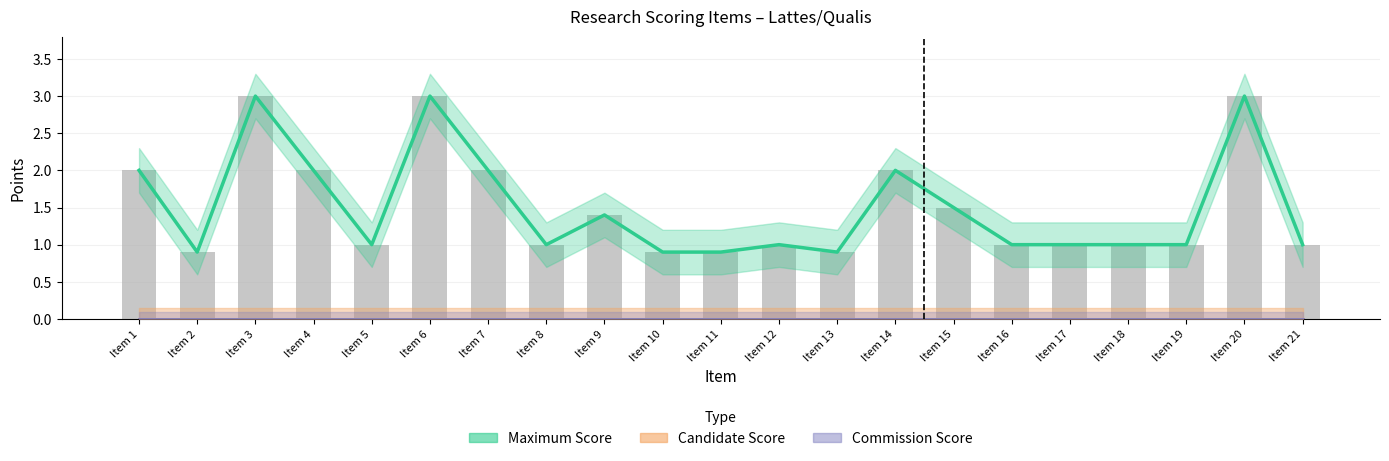

At which label does Maximum Score reach its minimum?

Item 2